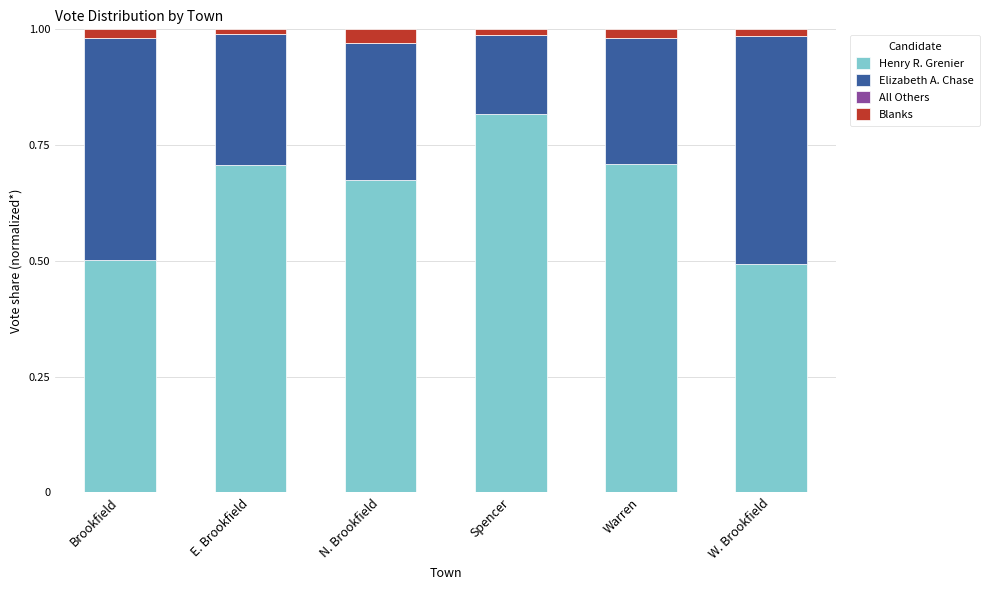

At which label does Henry R. Grenier reach its peak?

Spencer